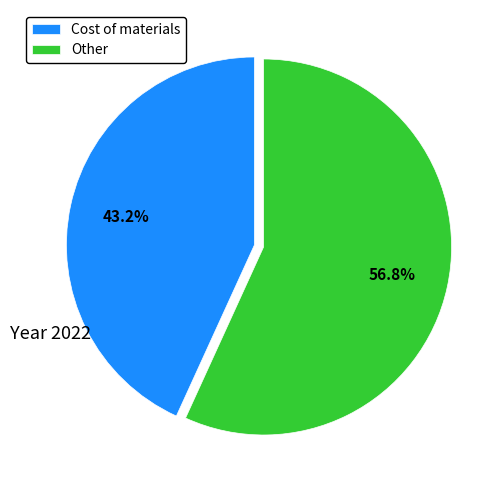

Does any single category account for the majority?

Yes